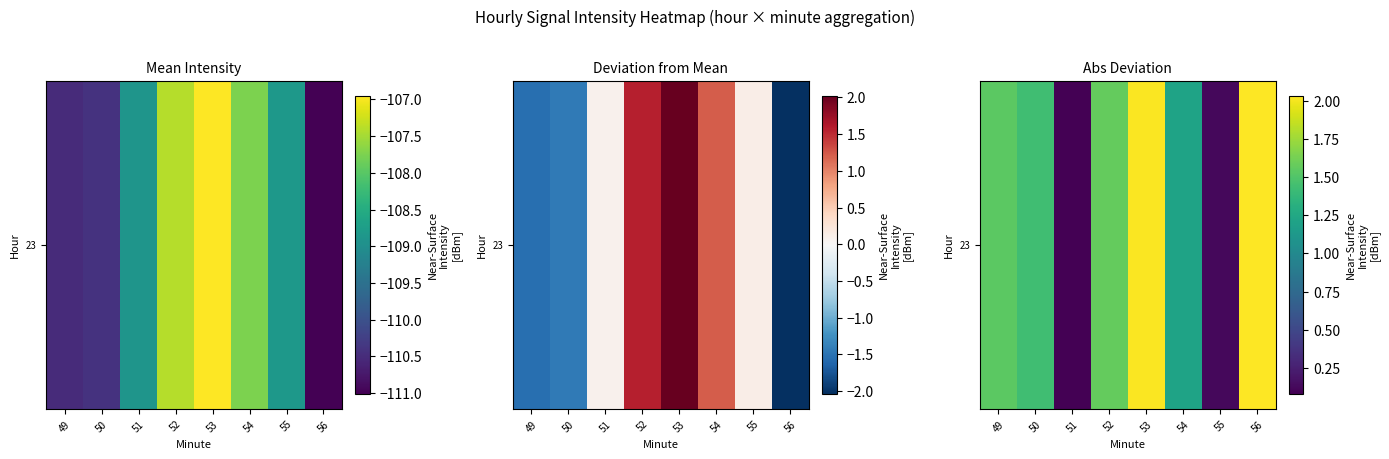

At which label is the value closest to 1?

54